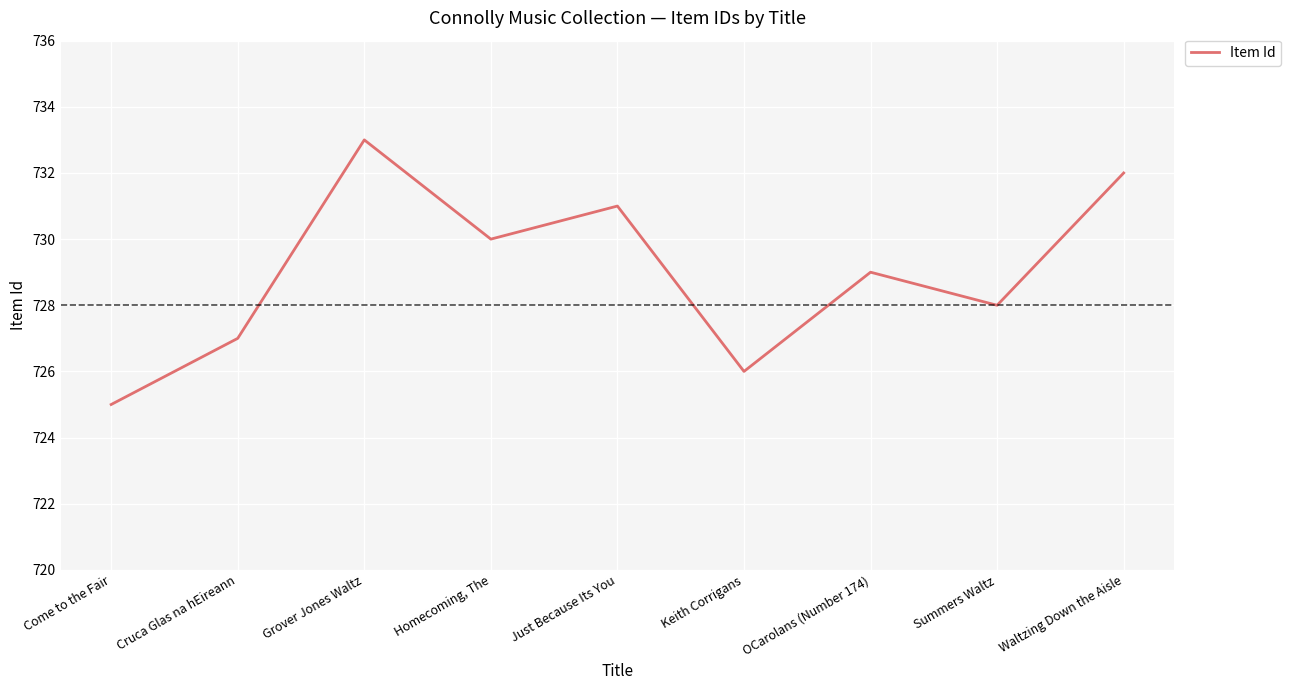

What is the difference between the values at Homecoming, The and Come to the Fair?

5